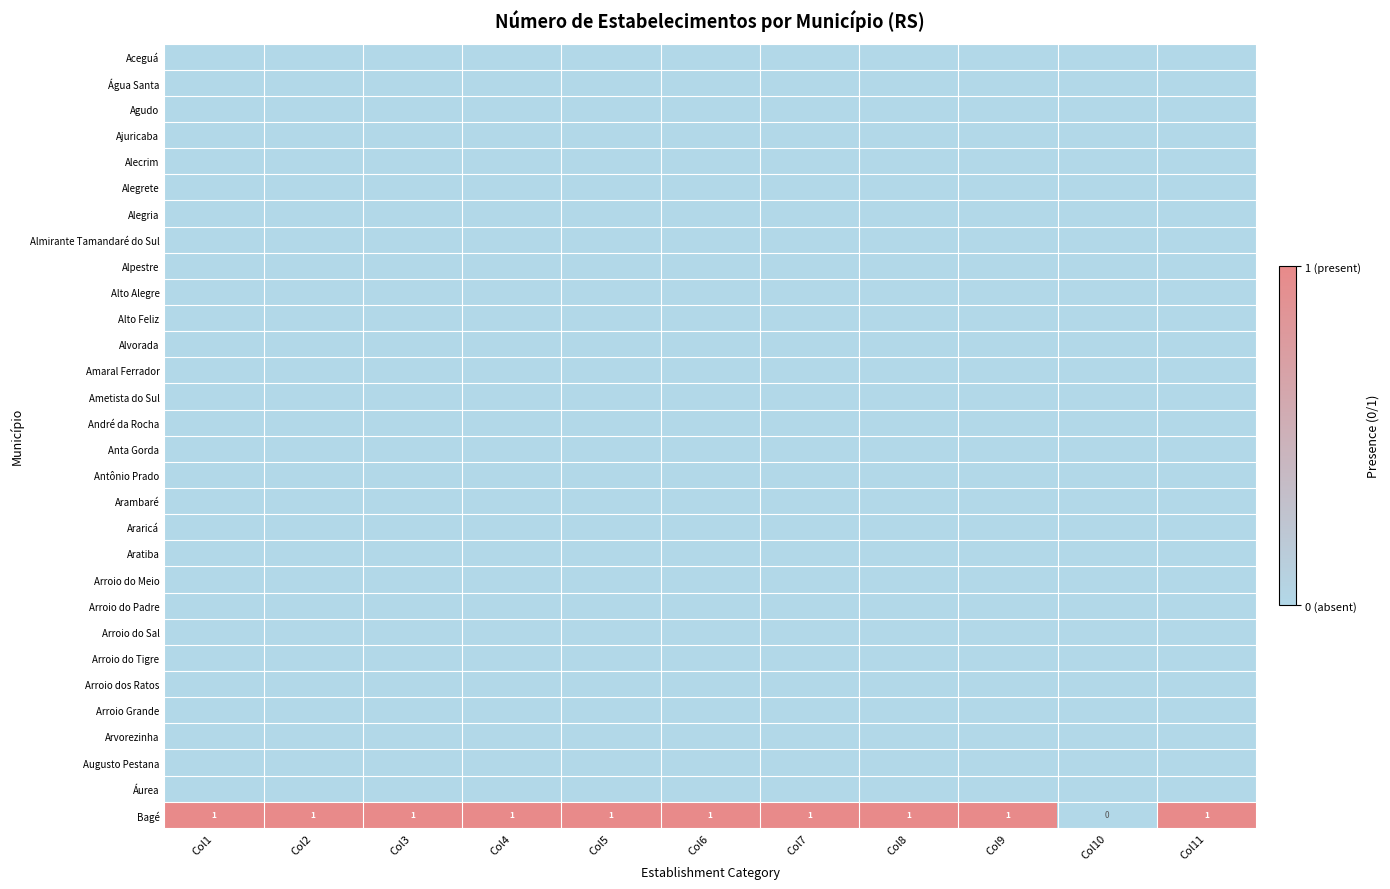

Which series has the largest range (max minus min)?

Bagé